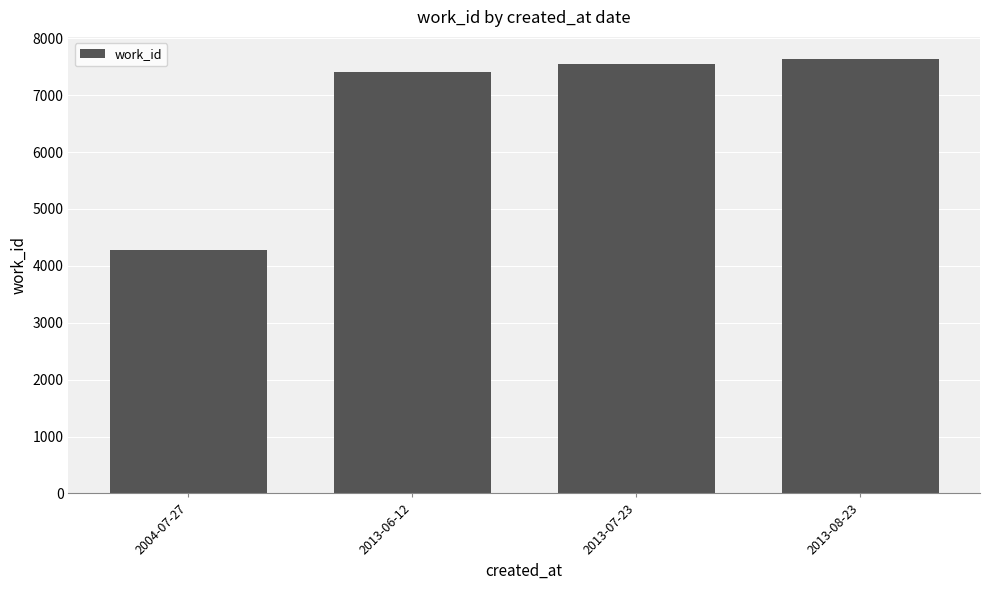

Reading right to left, what are all the values shown in this chart?

7643	7554	7410	4274